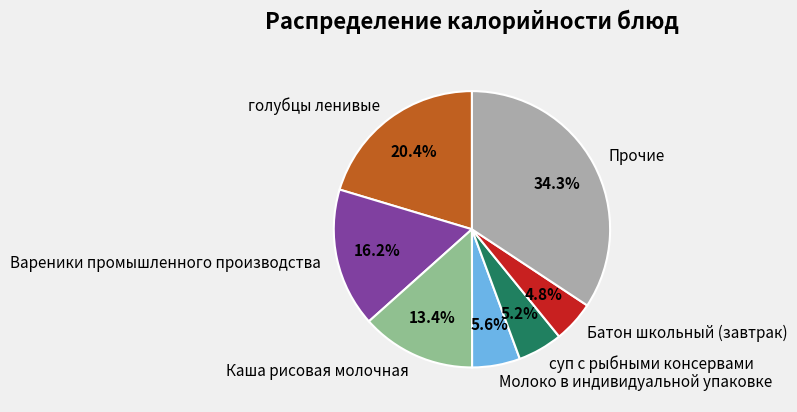

How many slices are in this pie chart?

7